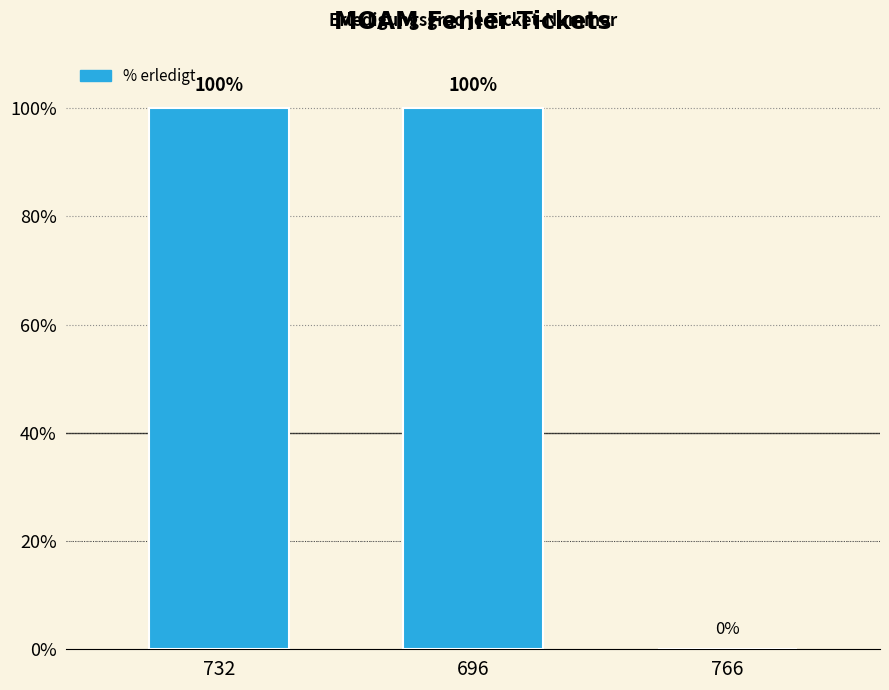

What is the approximate value at 732?

100